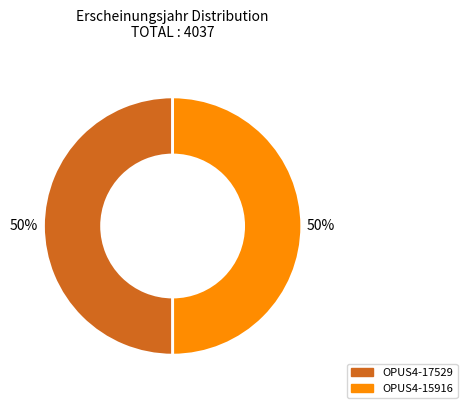

Do OPUS4-17529 and OPUS4-15916 together represent more than half of the pie?

Yes